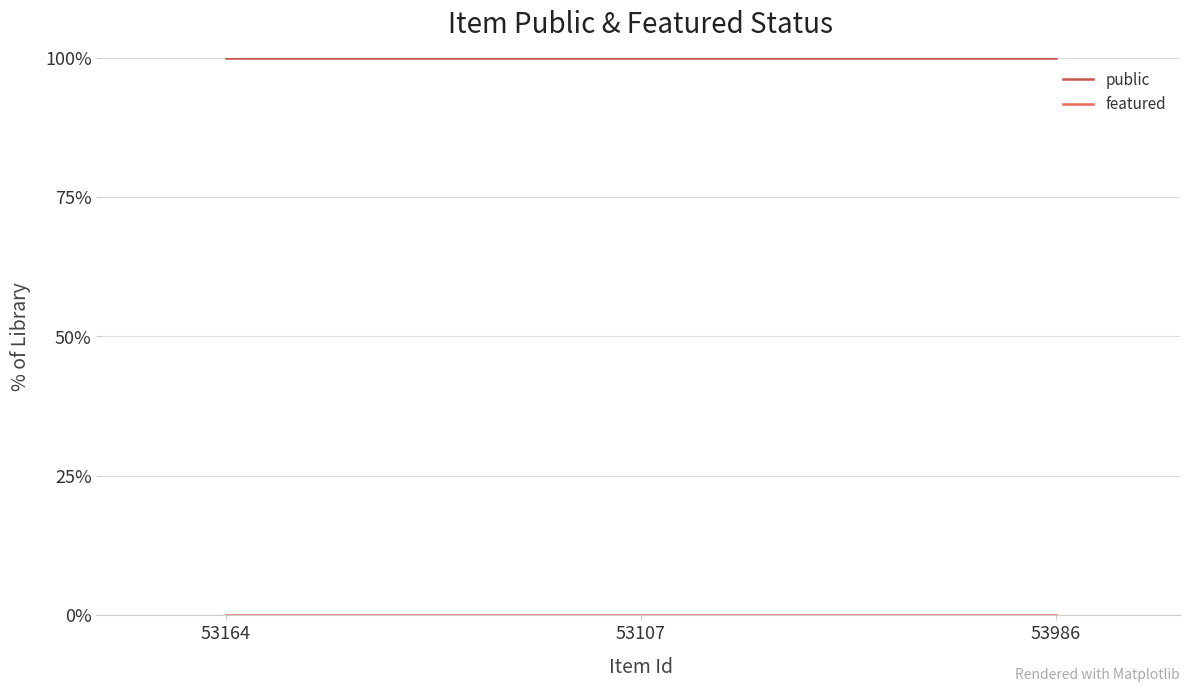

Which series changed the most between 53164 and 53986?

public